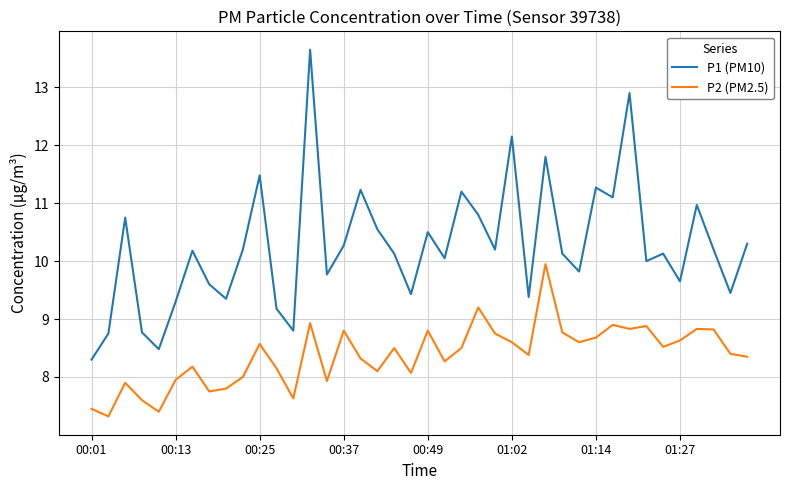

Which series has the largest total across all categories?

P1 (PM10)